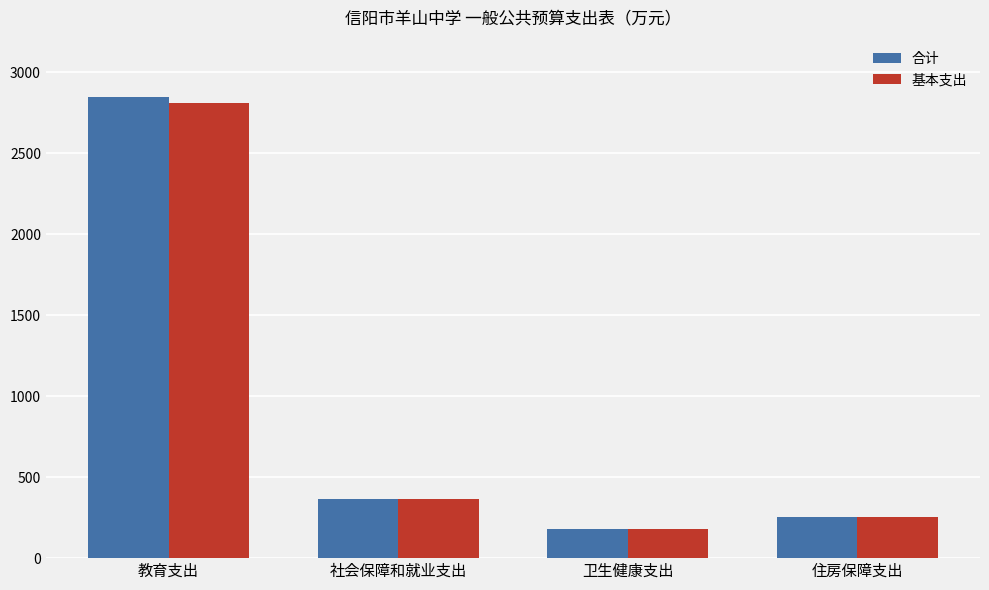

Reading left to right, transcribe all the data shown in this chart.

合计: 2848.3	363.8	177.2	256.2
基本支出: 2808.3	363.8	177.2	256.2